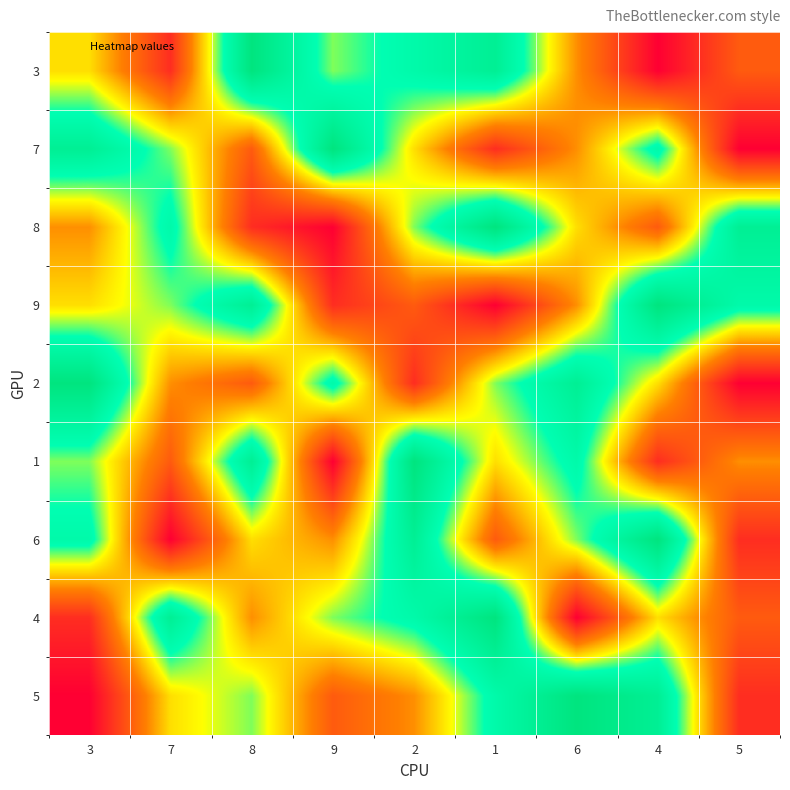

Count the number of data series in this chart.

9